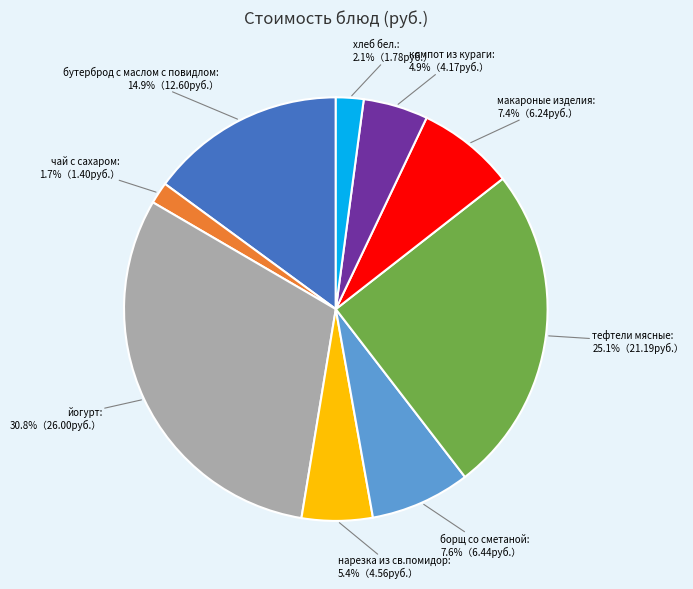

Which has a higher value, хлеб бел. or борщ со сметаной?

борщ со сметаной